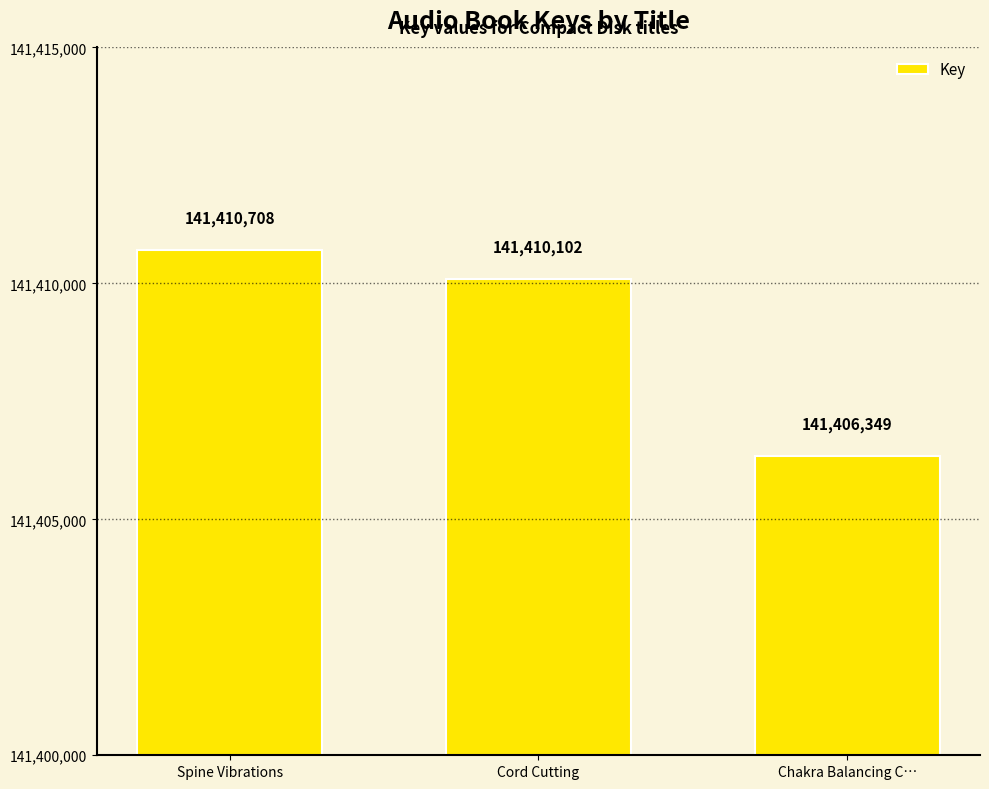

What is the label of the 1st bar from the right?

Chakra Balancing C…